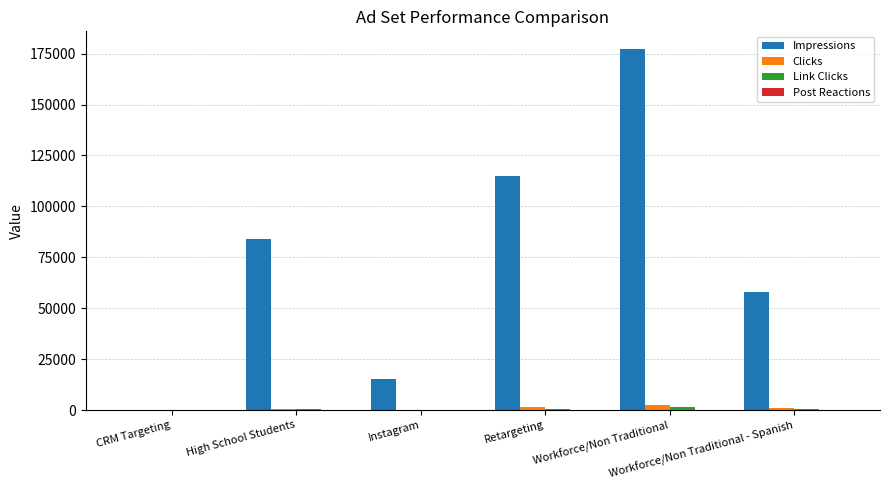

At which label does Clicks first exceed 1001?

Retargeting